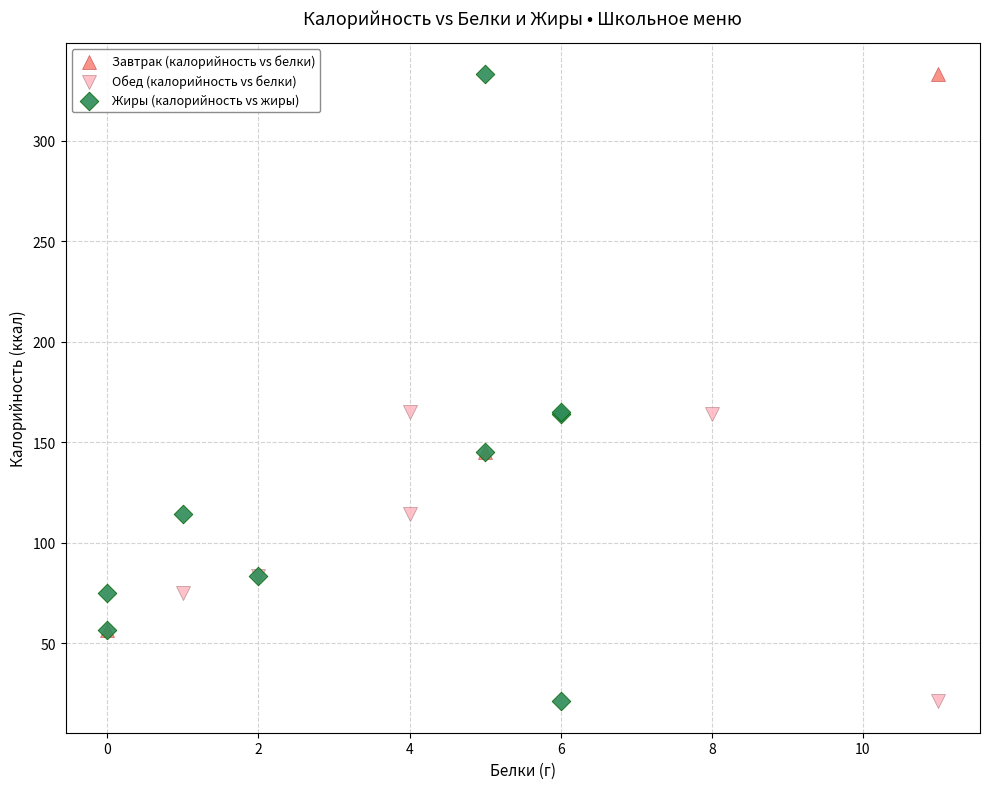

Which series has the largest Y range (max minus min)?

Жиры (калорийность vs жиры)